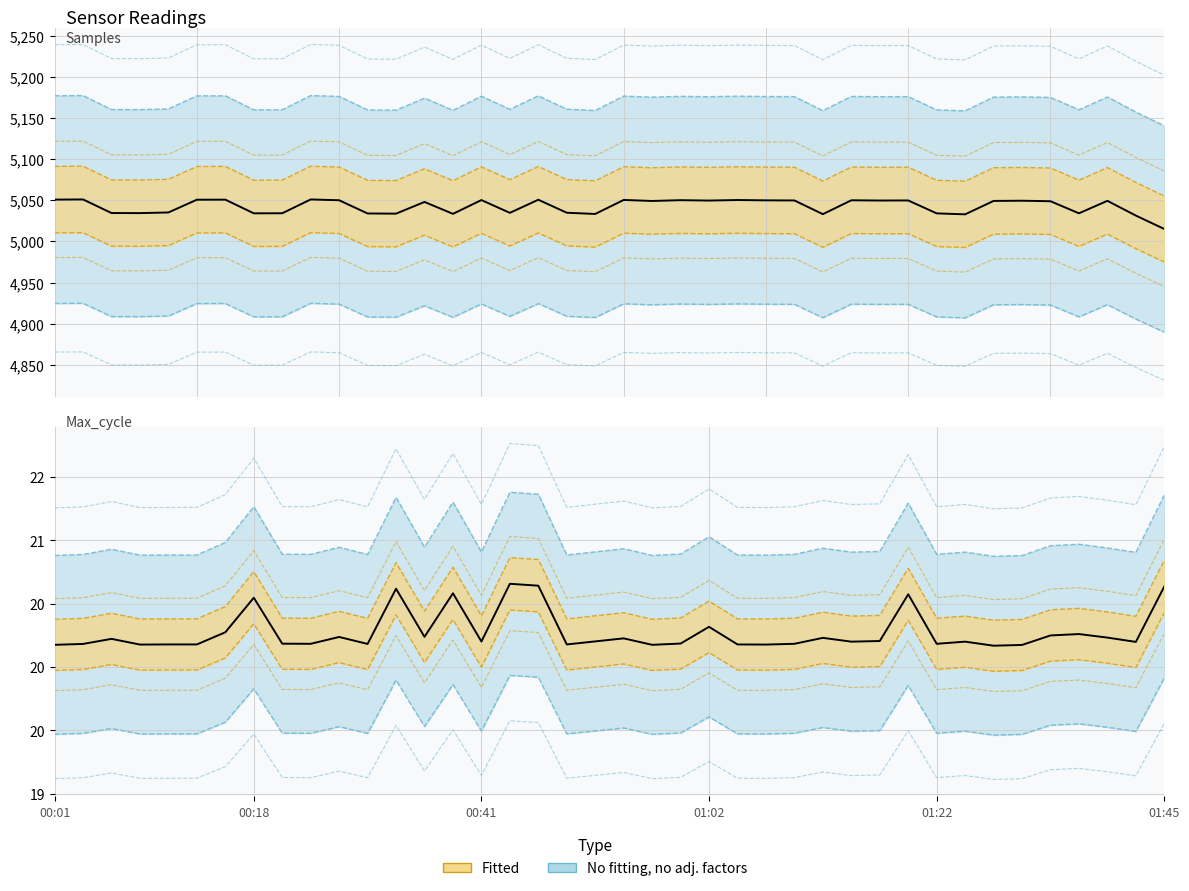

At which label does Samples (k) reach its peak?

00:18